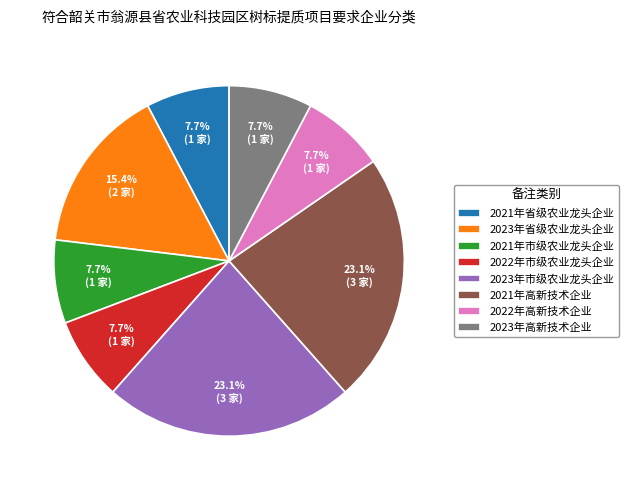

The 2021年省级农业龙头企业 slice represents 1% of the pie. True or false?

False